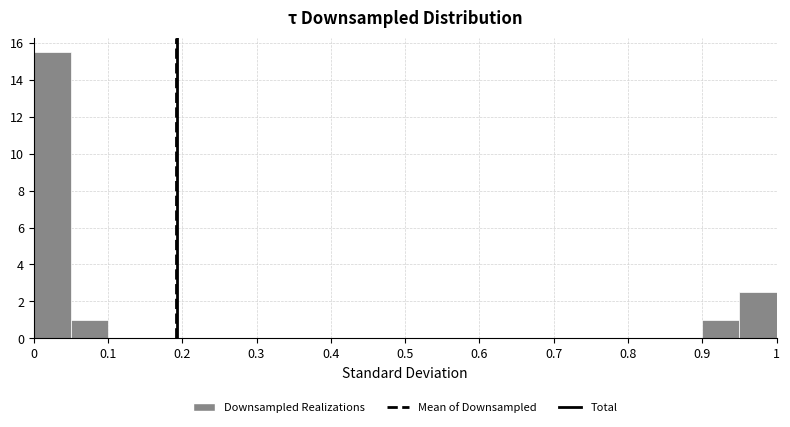

Reading left to right, transcribe this chart: for each bar, give the range it covers on the x-axis and its height. The values are not printed on the chart, so give them approximately, as read against the axis.

0.00 to 0.05: 15.6
0.05 to 0.10: 1.0
0.10 to 0.15: 0
0.15 to 0.20: 0
0.20 to 0.25: 0
0.25 to 0.30: 0
0.30 to 0.35: 0
0.35 to 0.40: 0
0.40 to 0.45: 0
0.45 to 0.50: 0
0.50 to 0.55: 0
0.55 to 0.60: 0
0.60 to 0.65: 0
0.65 to 0.70: 0
0.70 to 0.75: 0
0.75 to 0.80: 0
0.80 to 0.85: 0
0.85 to 0.90: 0
0.90 to 0.95: 1.0
0.95 to 1.00: 2.6